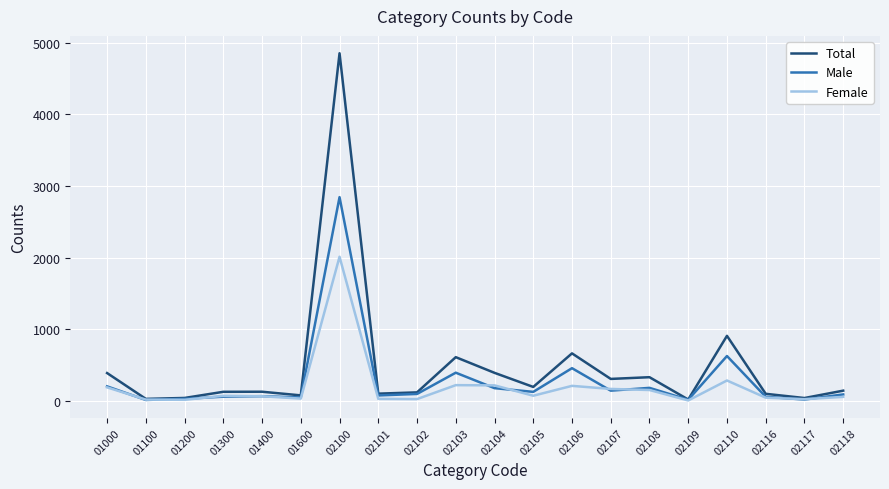

What is the total value across all series at 02108?

656